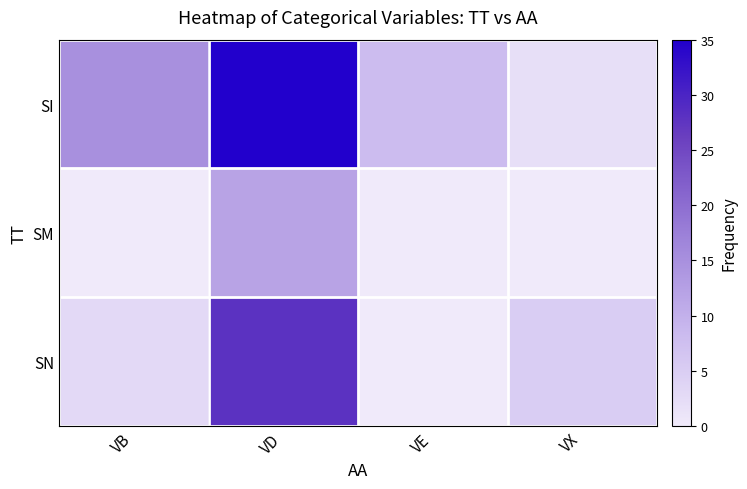

Which series changed the most between VE and VX?

SI